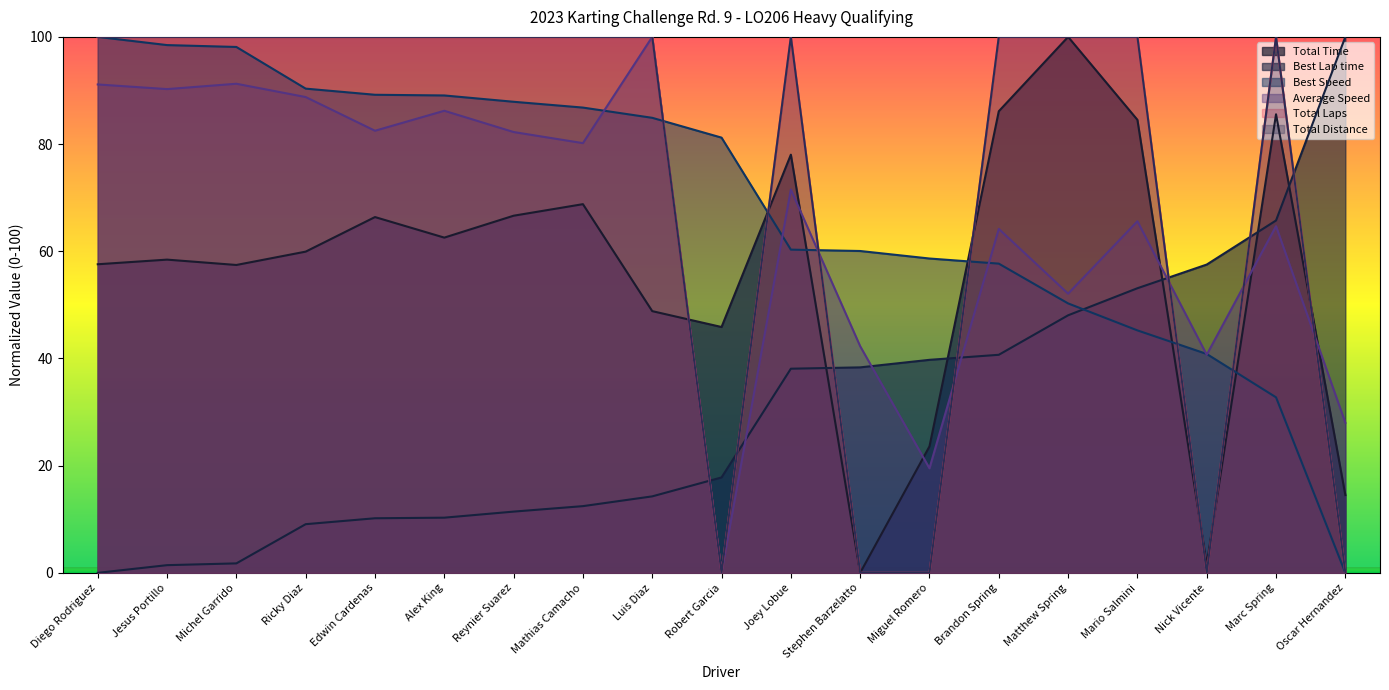

Is it true that Total Time equals 94.2 at Reynier Suarez?

False